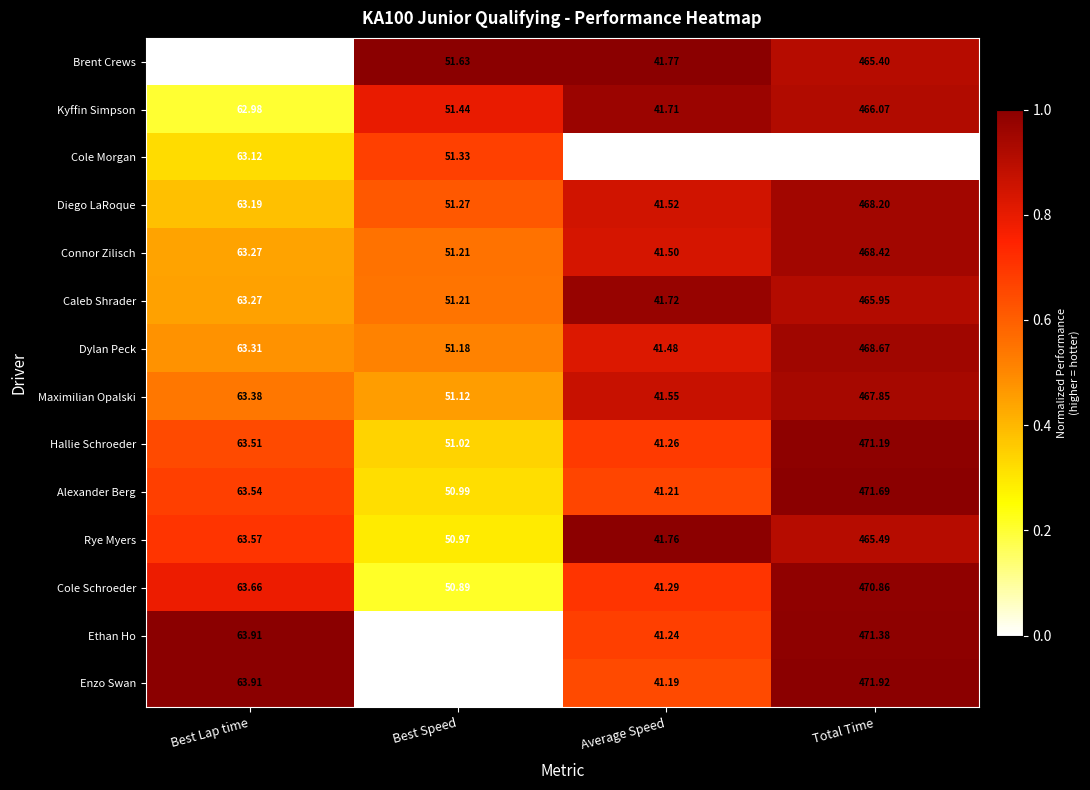

Rank the series by their maximum value, from highest to lowest.

Enzo Swan, Alexander Berg, Ethan Ho, Hallie Schroeder, Cole Schroeder, Dylan Peck, Connor Zilisch, Diego LaRoque, Maximilian Opalski, Kyffin Simpson, Caleb Shrader, Rye Myers, Brent Crews, Cole Morgan